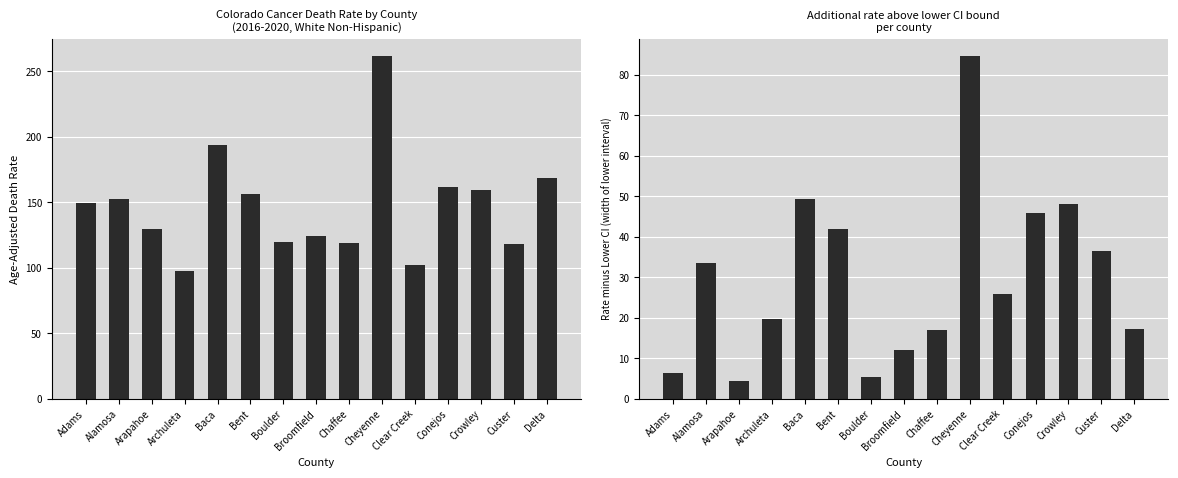

Rank the series by their maximum value, from highest to lowest.

Age-Adjusted Death Rate, Difference from Lower CI